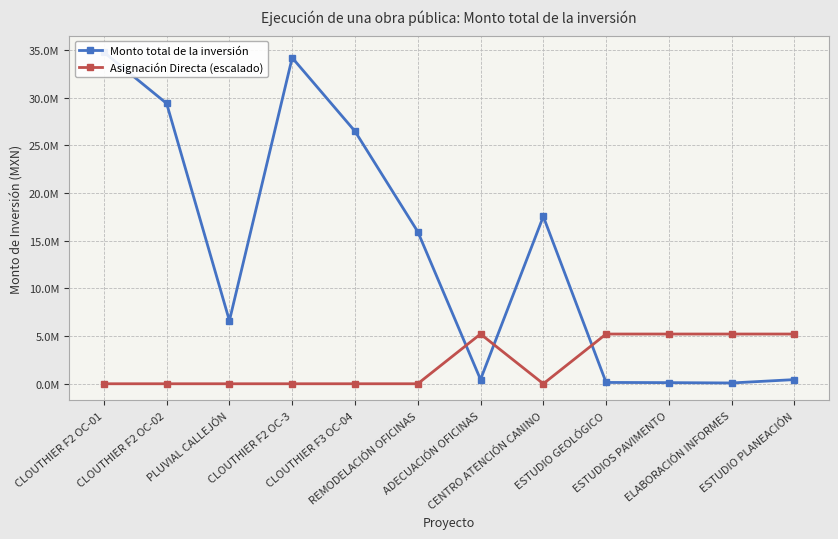

What is the sum of all Asignación Directa (escalado) values?

26061321.4